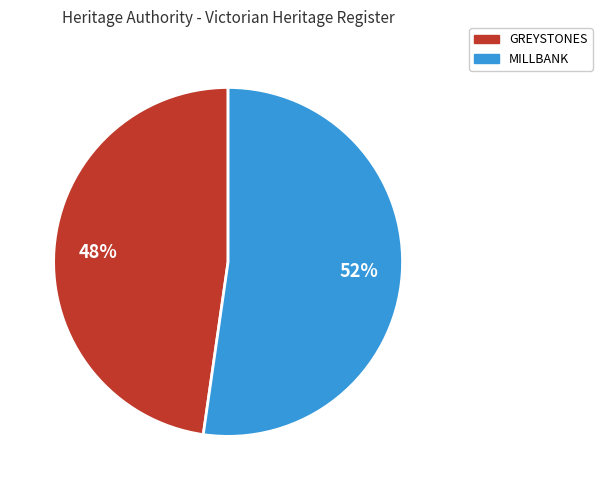

The MILLBANK slice represents 67% of the pie. True or false?

False